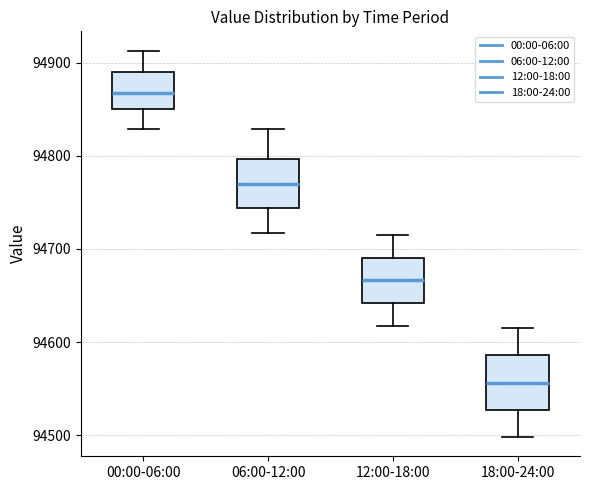

Reading left to right, read every box against the y-axis: the position of its median line, the range the box covers, and the ends of its whiskers. The values are not printed on the chart, so give them approximately, as read against the axis.

00:00-06:00: median 94870, box 94850 to 94890, whiskers 94830 to 94910
06:00-12:00: median 94770, box 94740 to 94800, whiskers 94720 to 94830
12:00-18:00: median 94670, box 94640 to 94690, whiskers 94620 to 94720
18:00-24:00: median 94560, box 94530 to 94590, whiskers 94500 to 94620